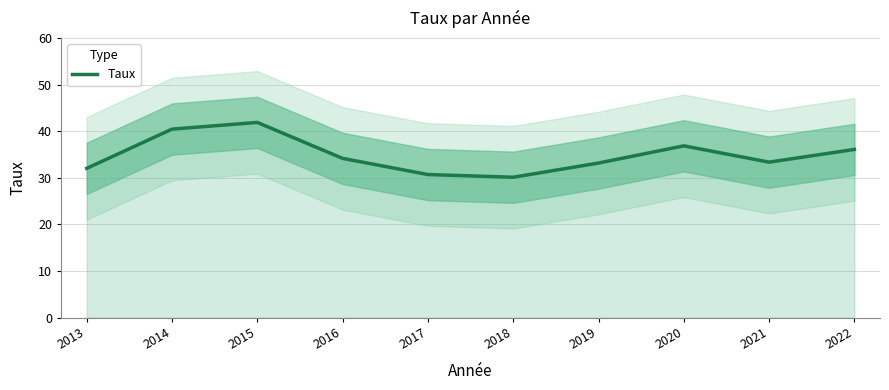

Where is the first local minimum?

2018